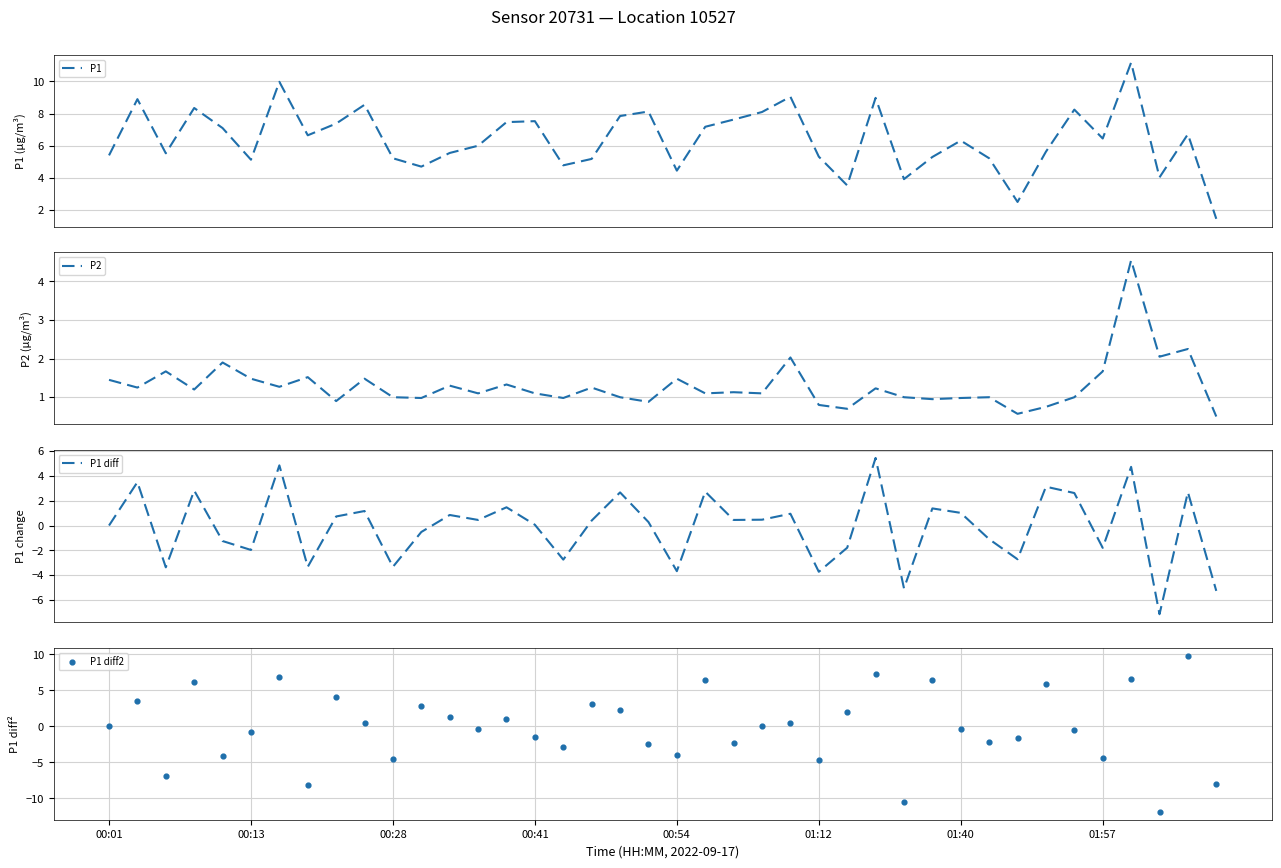

Which series contains the lowest Y value?

P1 diff2